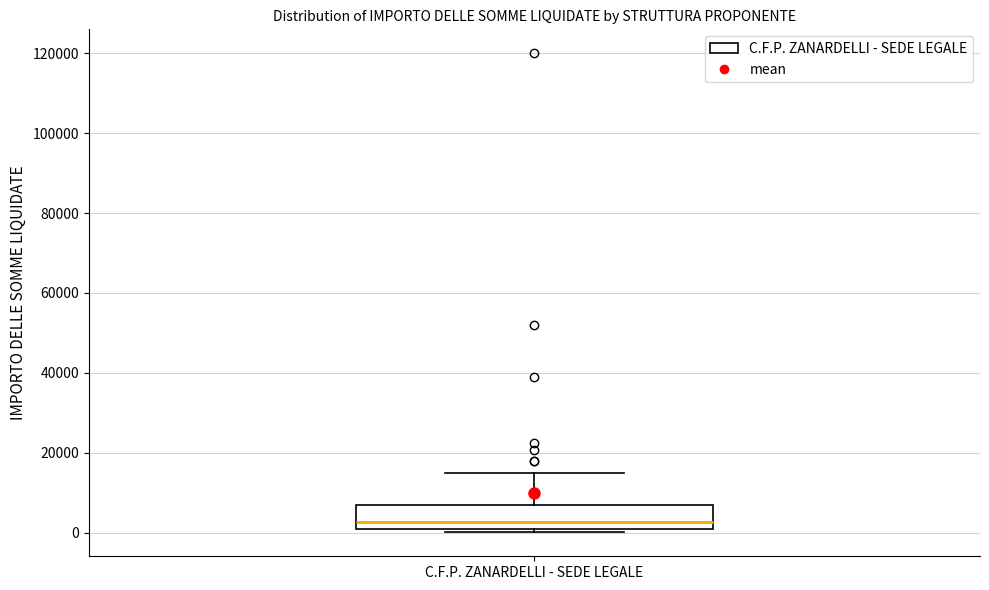

Where is the upper edge of the box for C.F.P. ZANARDELLI - SEDE LEGALE on the y-axis? The values are not printed on the chart, so give them approximately, as read against the axis.

8000